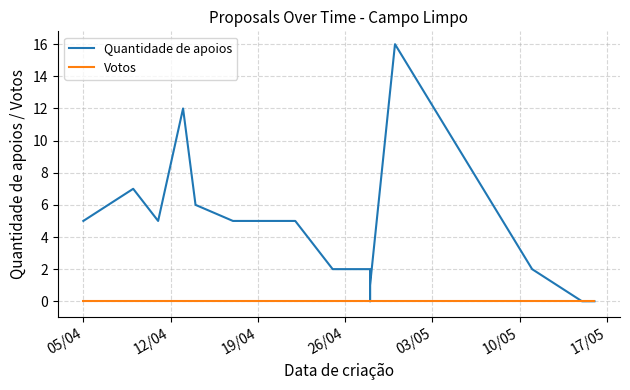

Where is Quantidade de apoios nearest to the value 8?

12/04